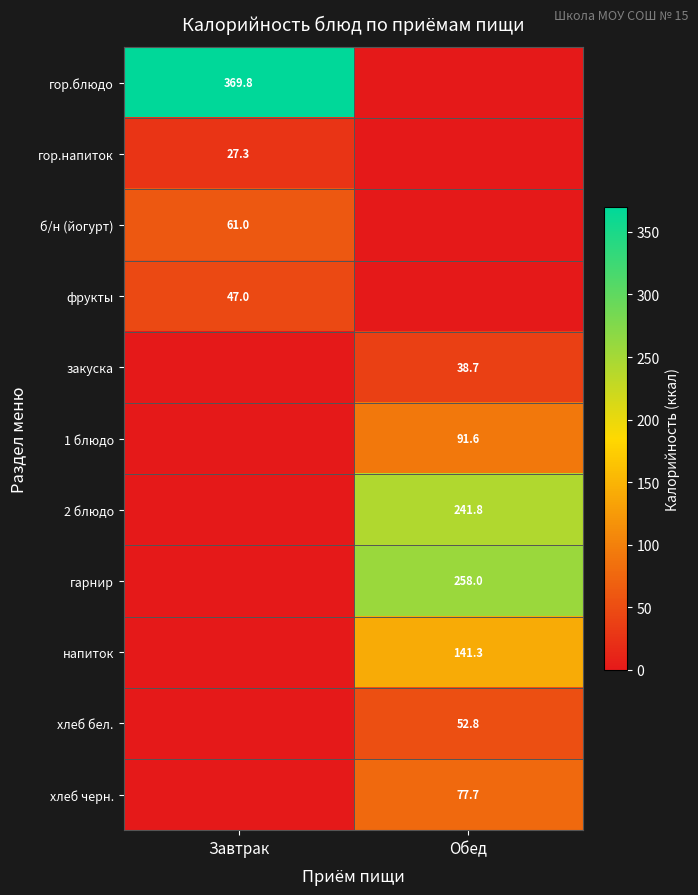

At how many categories does at least one series exceed 50?

2